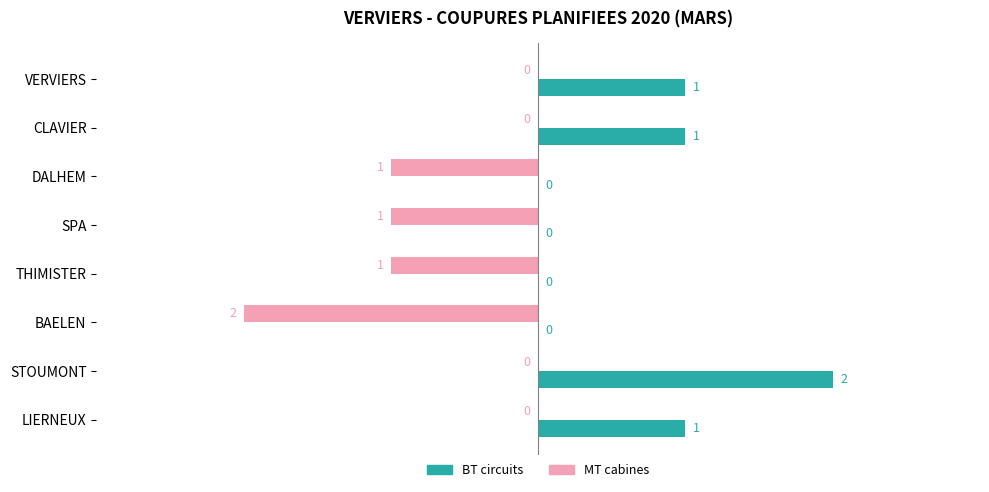

What is the sum of all MT cabines values?

-5